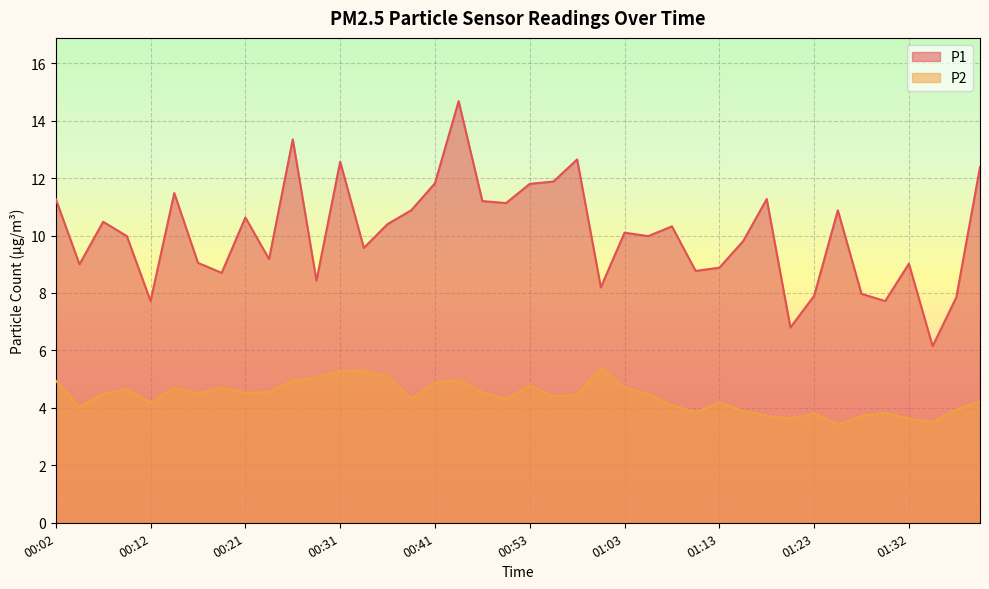

True or false: P2 and P1 intersect in this chart.

False